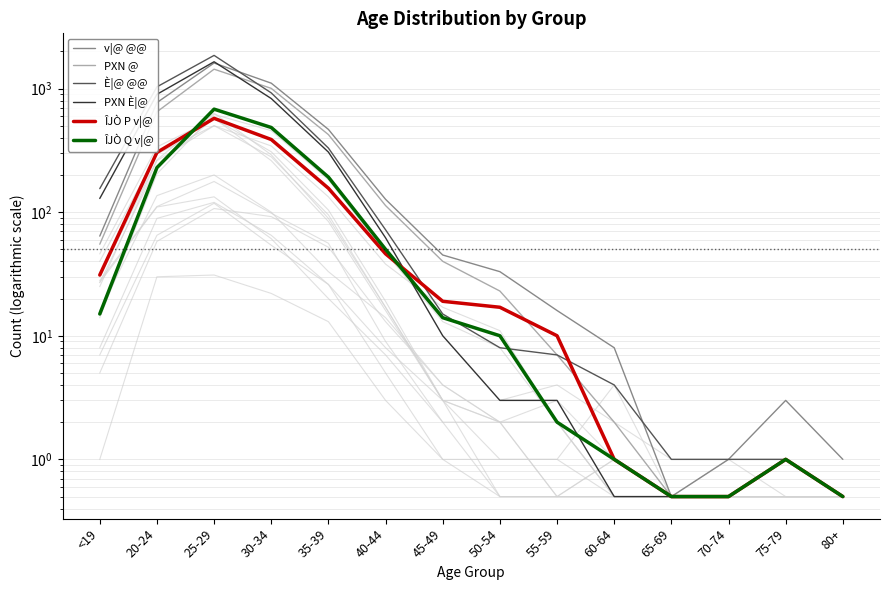

Which category has the lowest value in the PXN @ series?

65-69